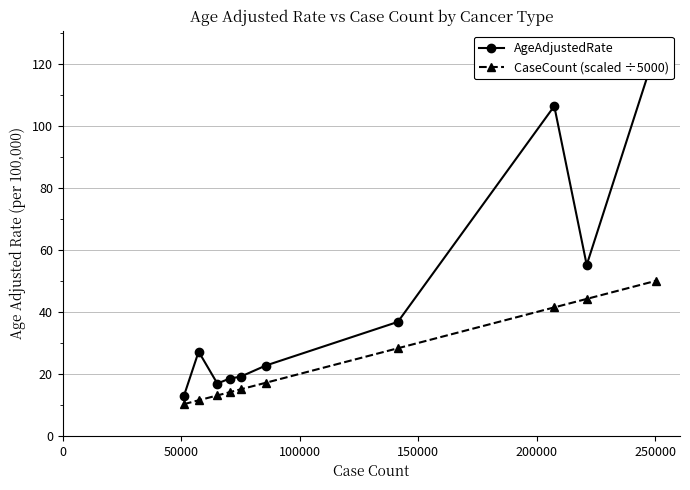

What is the average value of the CaseCount (scaled ÷5000) series?

24.5